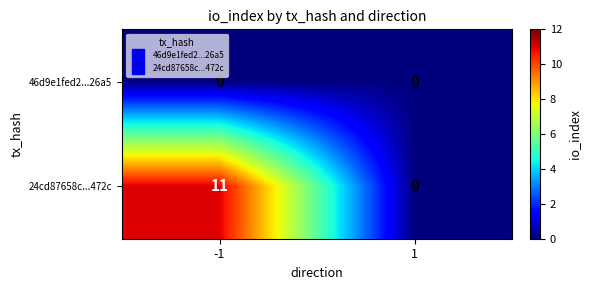

Which series changed the most between -1 and 1?

24cd87658c...472c